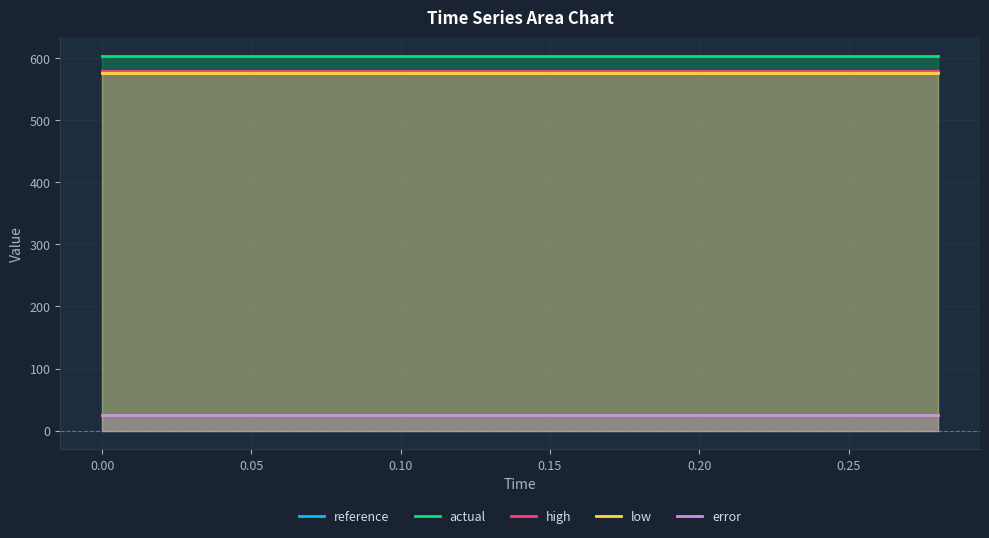

Reading left to right, what are all the values shown in this chart?

reference: 577.4	577.4	577.4	577.4	577.4	577.4	577.4	577.4	577.4	577.4	577.4	577.4	577.4	577.4	577.4
actual: 603.8	603.8	603.8	603.8	603.8	603.8	603.8	603.8	603.8	603.8	603.8	603.8	603.8	603.8	603.8
high: 579.1	579.1	579.1	579.1	579.1	579.1	579.1	579.1	579.1	579.1	579.1	579.1	579.1	579.1	579.1
low: 575.6	575.6	575.6	575.6	575.6	575.6	575.6	575.6	575.6	575.6	575.6	575.6	575.6	575.6	575.6
error: 24.7	24.7	24.7	24.7	24.7	24.7	24.7	24.7	24.7	24.7	24.7	24.7	24.7	24.7	24.7